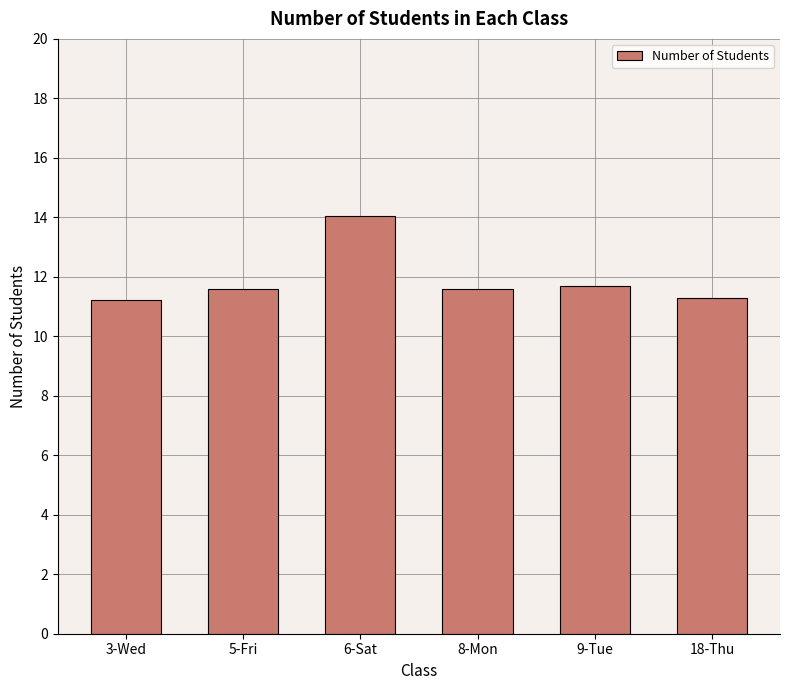

Which category has the highest value across all series?

6-Sat